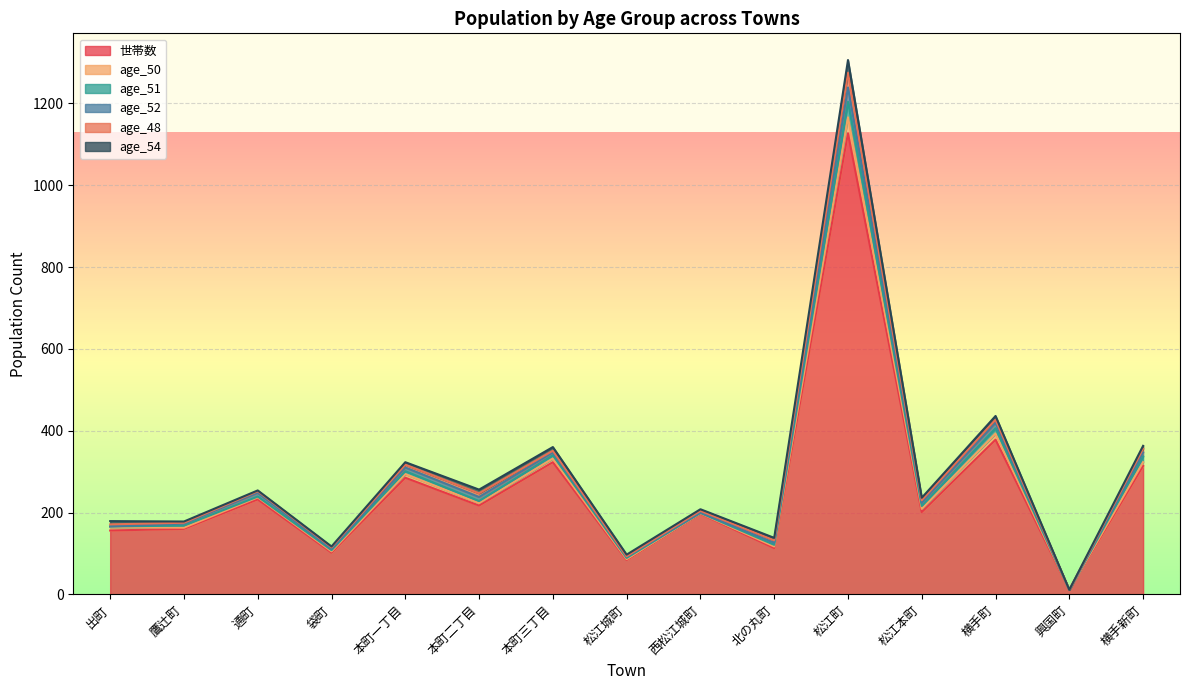

Reading left to right, transcribe all the data shown in this chart.

世帯数: 出町=156	鷹辻町=160	通町=232	袋町=102	本町一丁目=285	本町二丁目=217	本町三丁目=323	松江城町=84	西松江城町=197	北の丸町=113	松江町=1127	松江本町=201	横手町=378	興国町=11	横手新町=314
age_50: 出町=8	鷹辻町=3	通町=5	袋町=3	本町一丁目=9	本町二丁目=6	本町三丁目=9	松江城町=2	西松江城町=1	北の丸町=4	松江町=39	松江本町=8	横手町=15	興国町=0	横手新町=9
age_51: 出町=2	鷹辻町=5	通町=2	袋町=3	本町一丁目=7	本町二丁目=5	本町三丁目=8	松江城町=3	西松江城町=1	北の丸町=4	松江町=38	松江本町=7	横手町=13	興国町=0	横手新町=14
age_52: 出町=0	鷹辻町=5	通町=9	袋町=3	本町一丁目=9	本町二丁目=10	本町三丁目=7	松江城町=3	西松江城町=1	北の丸町=5	松江町=35	松江本町=8	横手町=13	興国町=0	横手新町=10
age_48: 出町=5	鷹辻町=2	通町=4	袋町=4	本町一丁目=7	本町二丁目=9	本町三丁目=4	松江城町=1	西松江城町=4	北の丸町=6	松江町=36	松江本町=6	横手町=8	興国町=0	横手新町=9
age_54: 出町=8	鷹辻町=3	通町=2	袋町=2	本町一丁目=6	本町二丁目=9	本町三丁目=9	松江城町=4	西松江城町=4	北の丸町=6	松江町=31	松江本町=6	横手町=9	興国町=0	横手新町=7